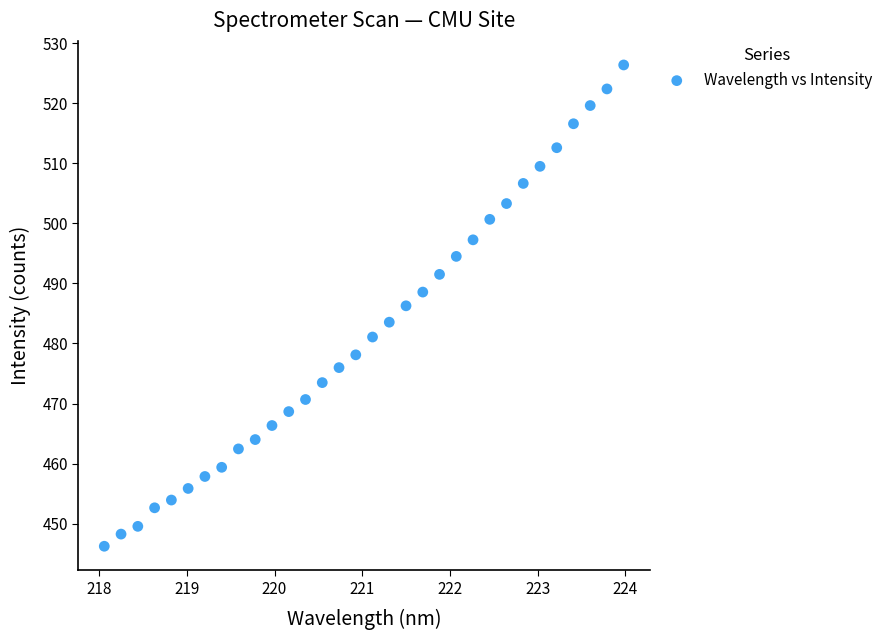

What is the range of X values (max minus min)?

5.9